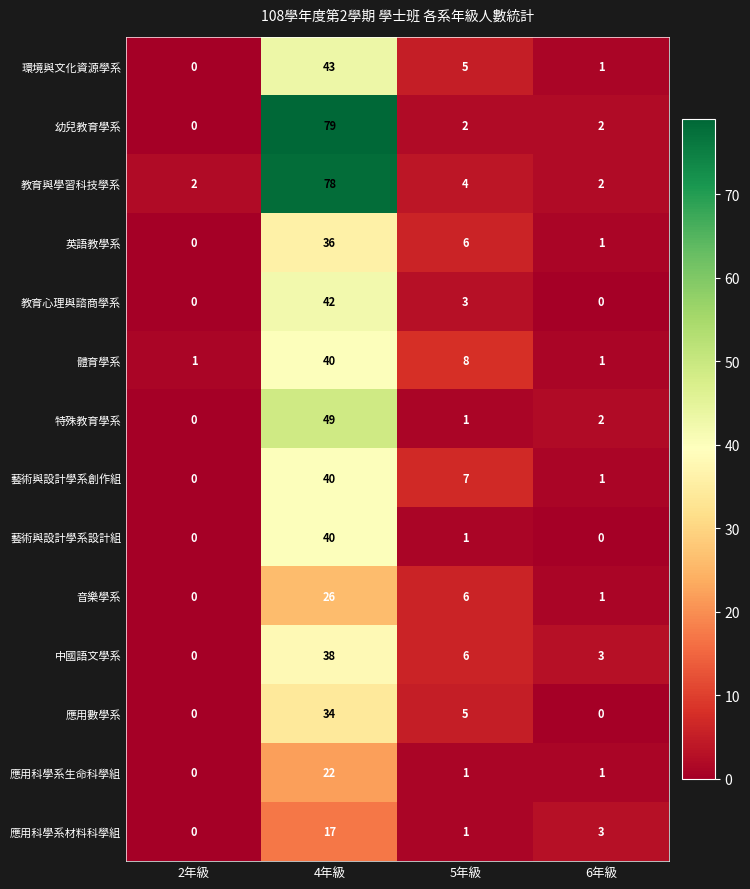

What is the difference between the highest and lowest values at 5年級?

7